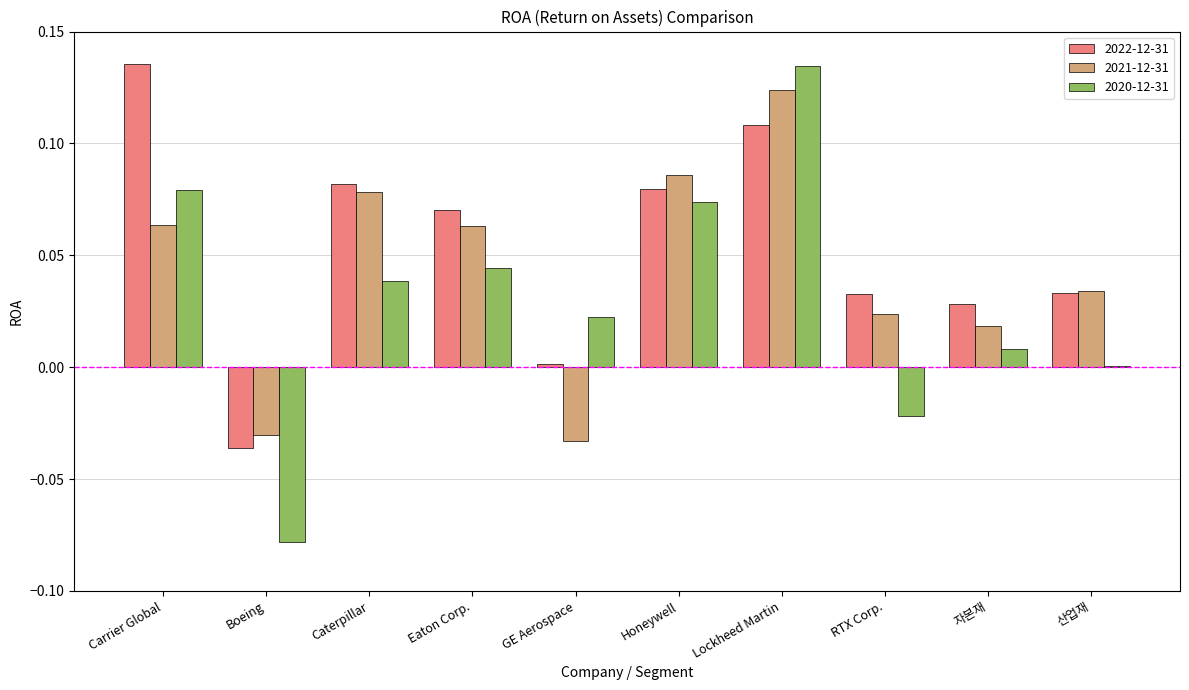

How many values in the 2021-12-31 series exceed 0?

8